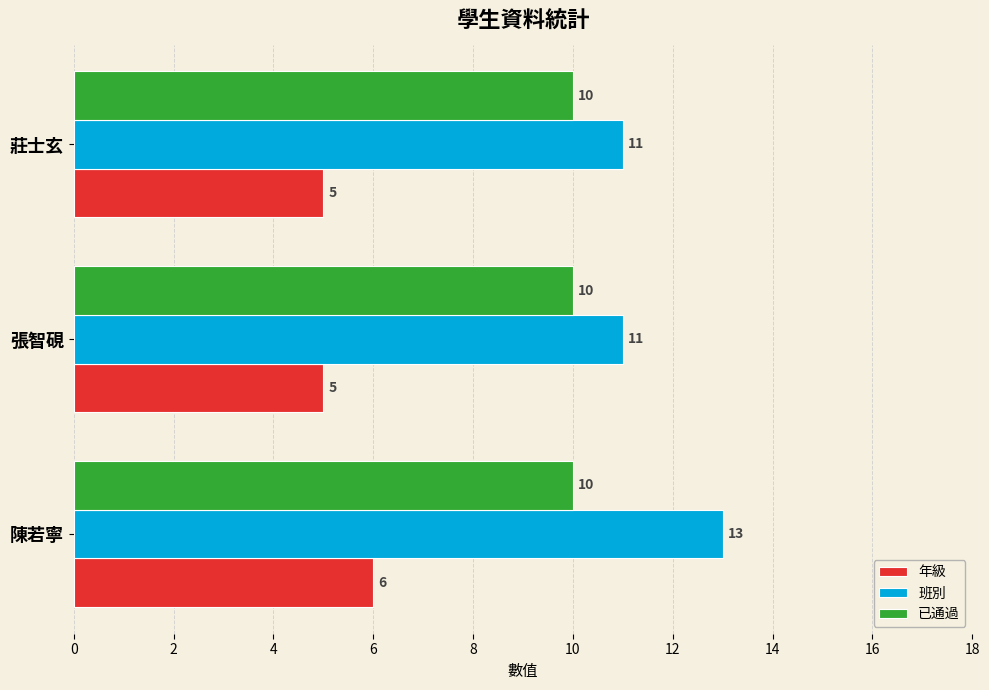

Is it true that 已通過 equals 10 at 陳若寧?

True